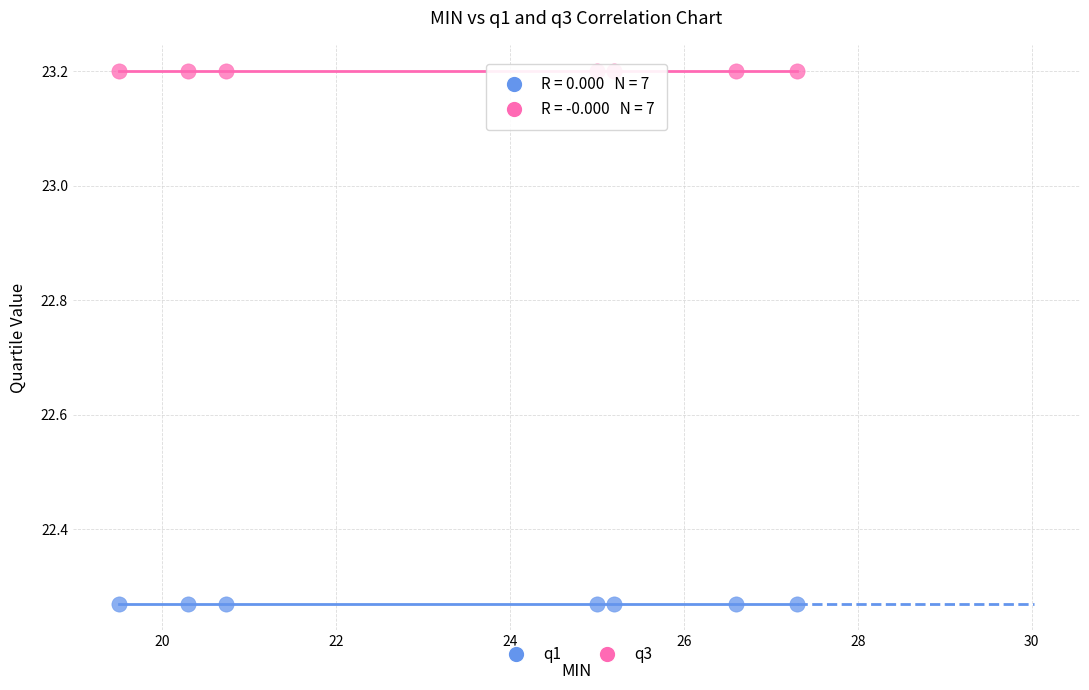

Which series contains the highest Y value?

q3